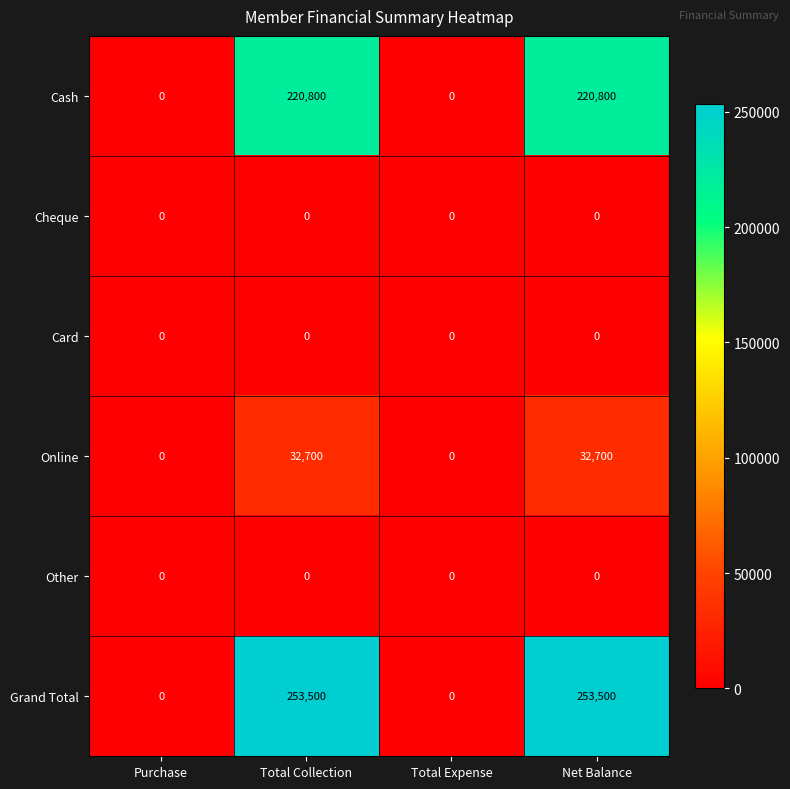

What is the highest value of the Online series?

32700